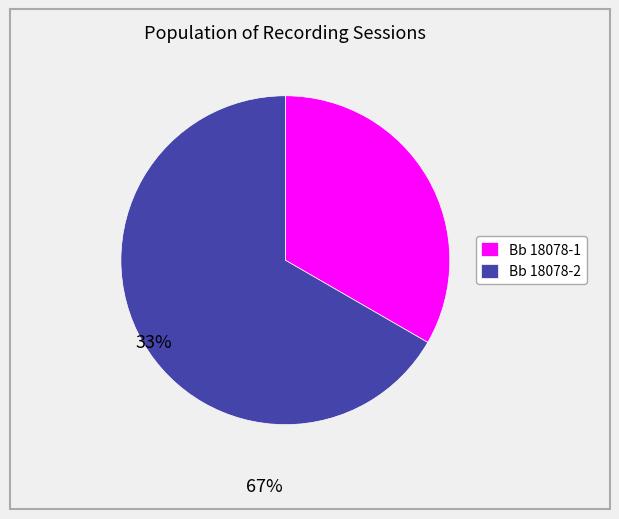

Which category accounts for the majority?

Bb 18078-2